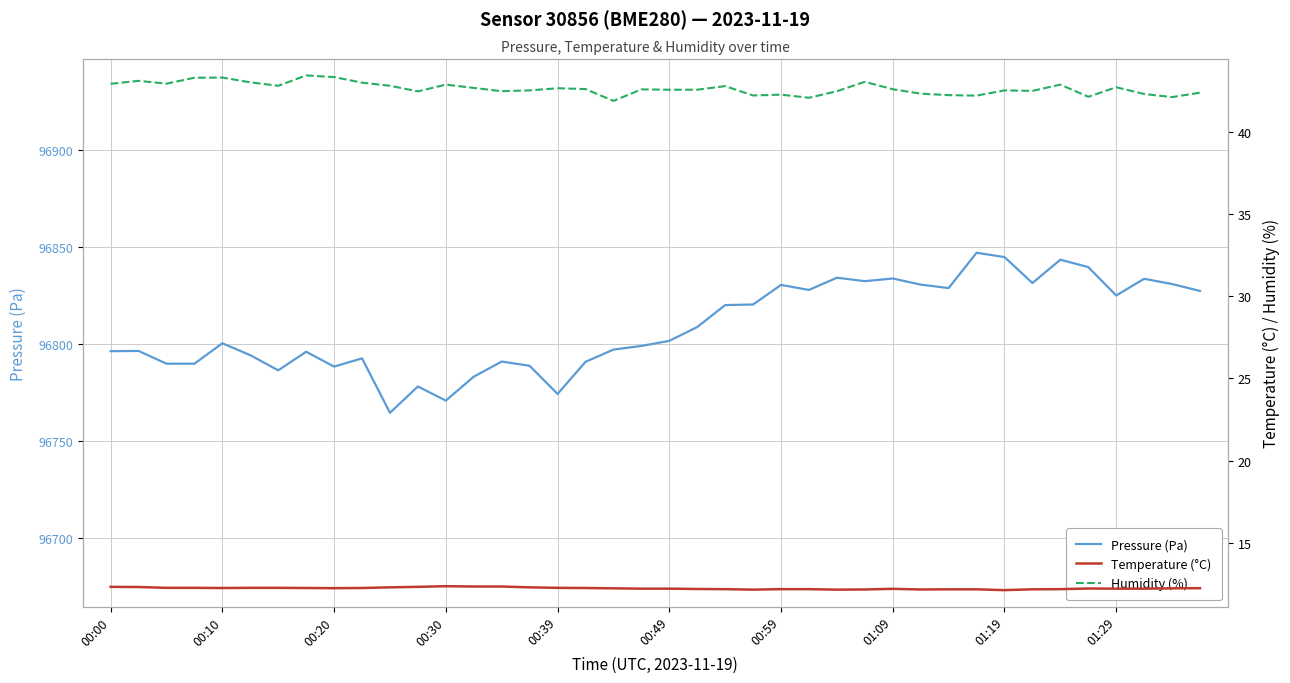

At which category is the sum across all series the highest?

31